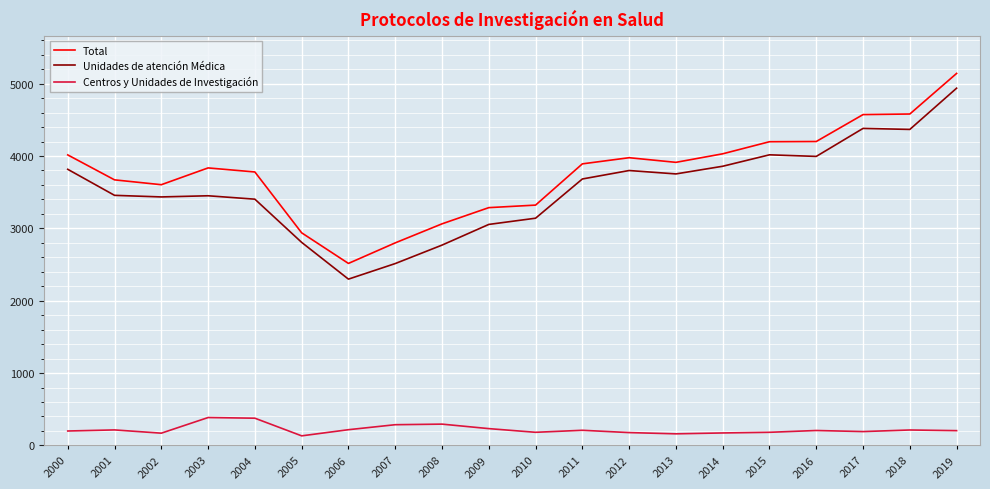

The Centros y Unidades de Investigación series shows 217 at 2006. True or false?

True